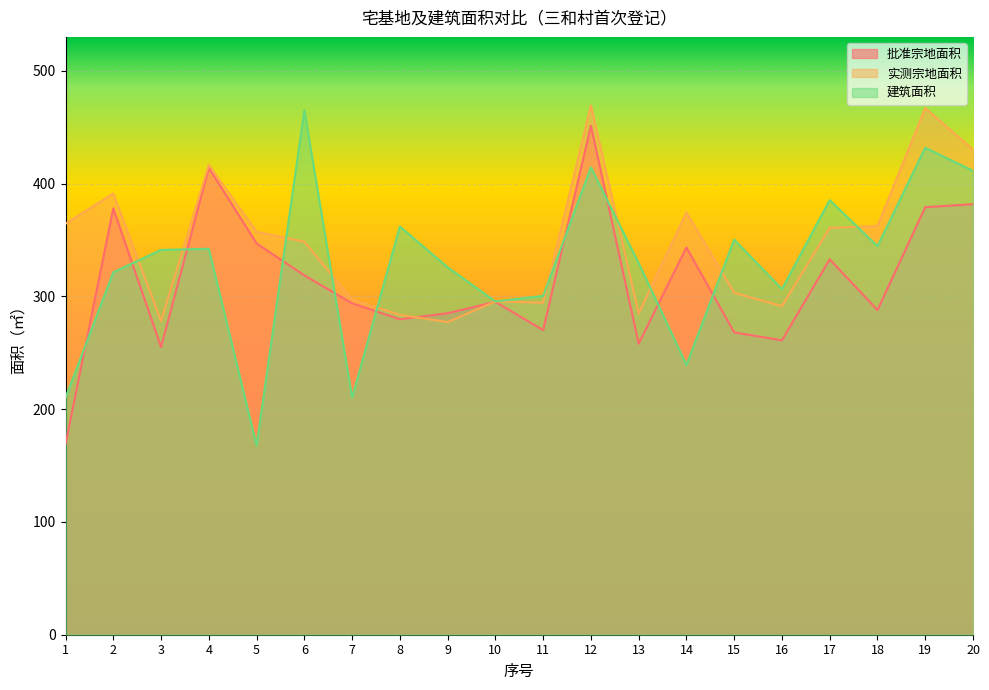

What is the difference between the maximum and minimum values in the 批准宗地面积 series?

282.4